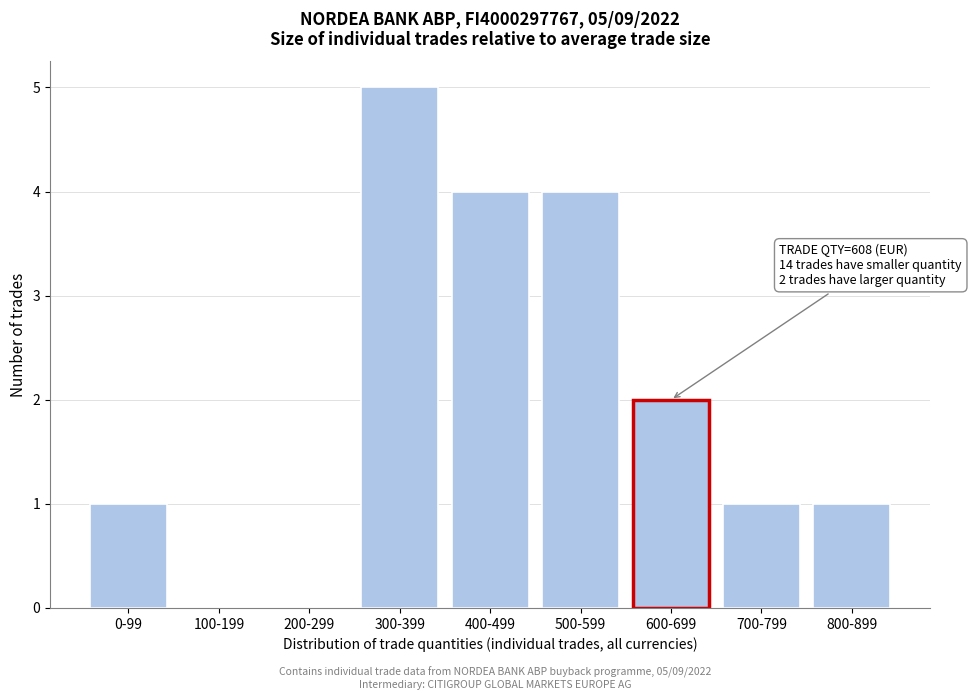

Reading left to right, list all the values displayed in this chart.

0-99=1	100-199=0	200-299=0	300-399=5	400-499=4	500-599=4	600-699=2	700-799=1	800-899=1